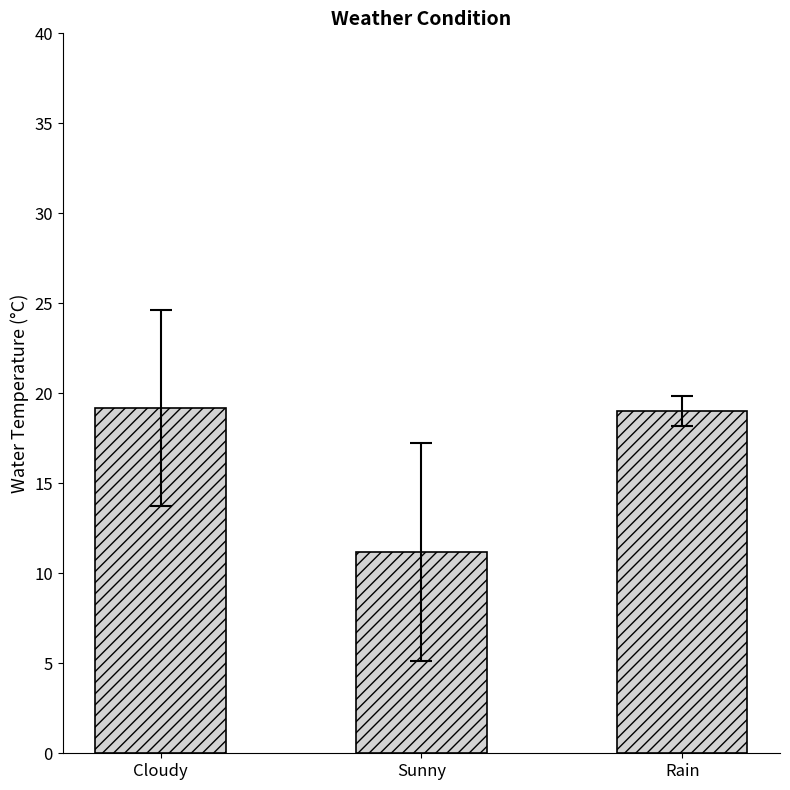

What is the difference between the values at Cloudy and Rain?

0.1